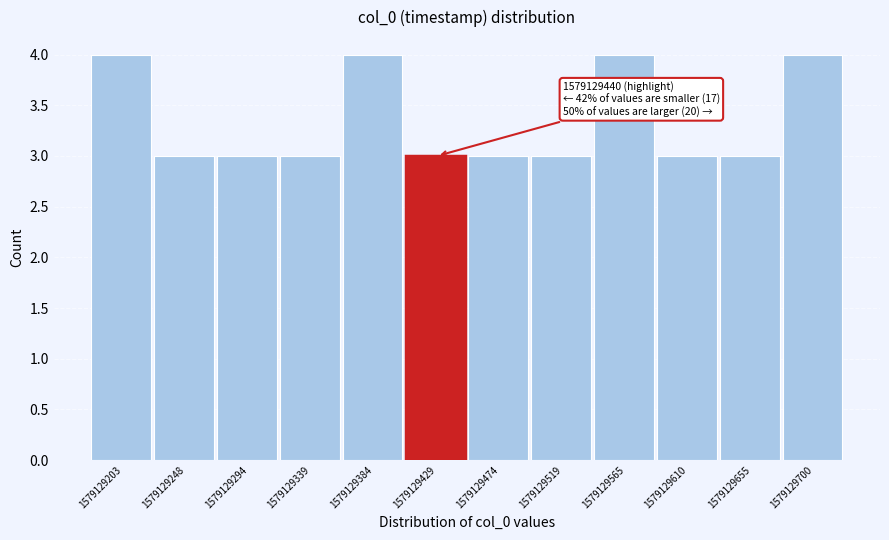

Reading left to right, what are all the values shown in this chart?

4	3	3	3	4	3	3	3	4	3	3	4